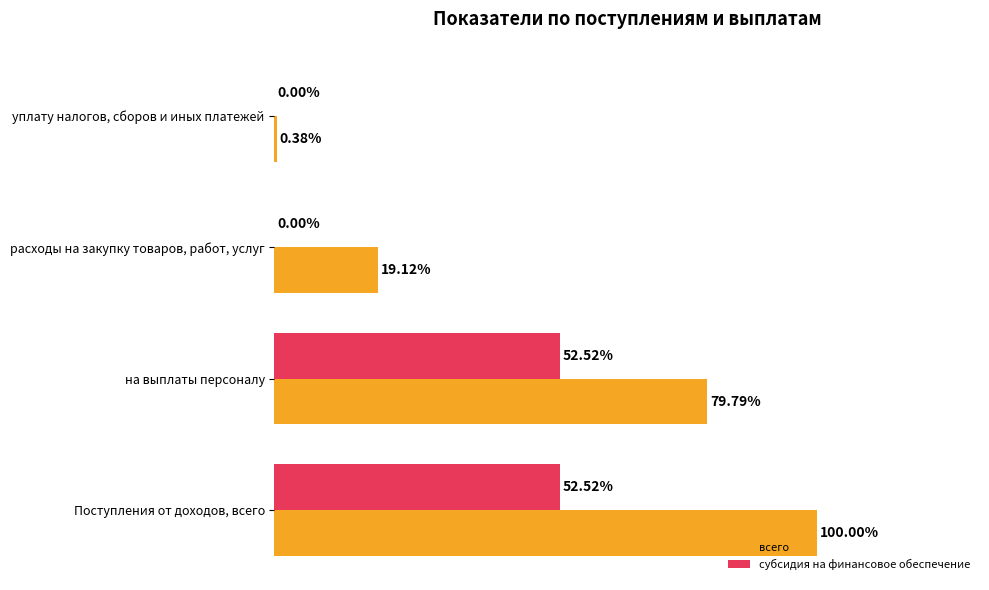

At which label is всего closest to 50?

на выплаты персоналу